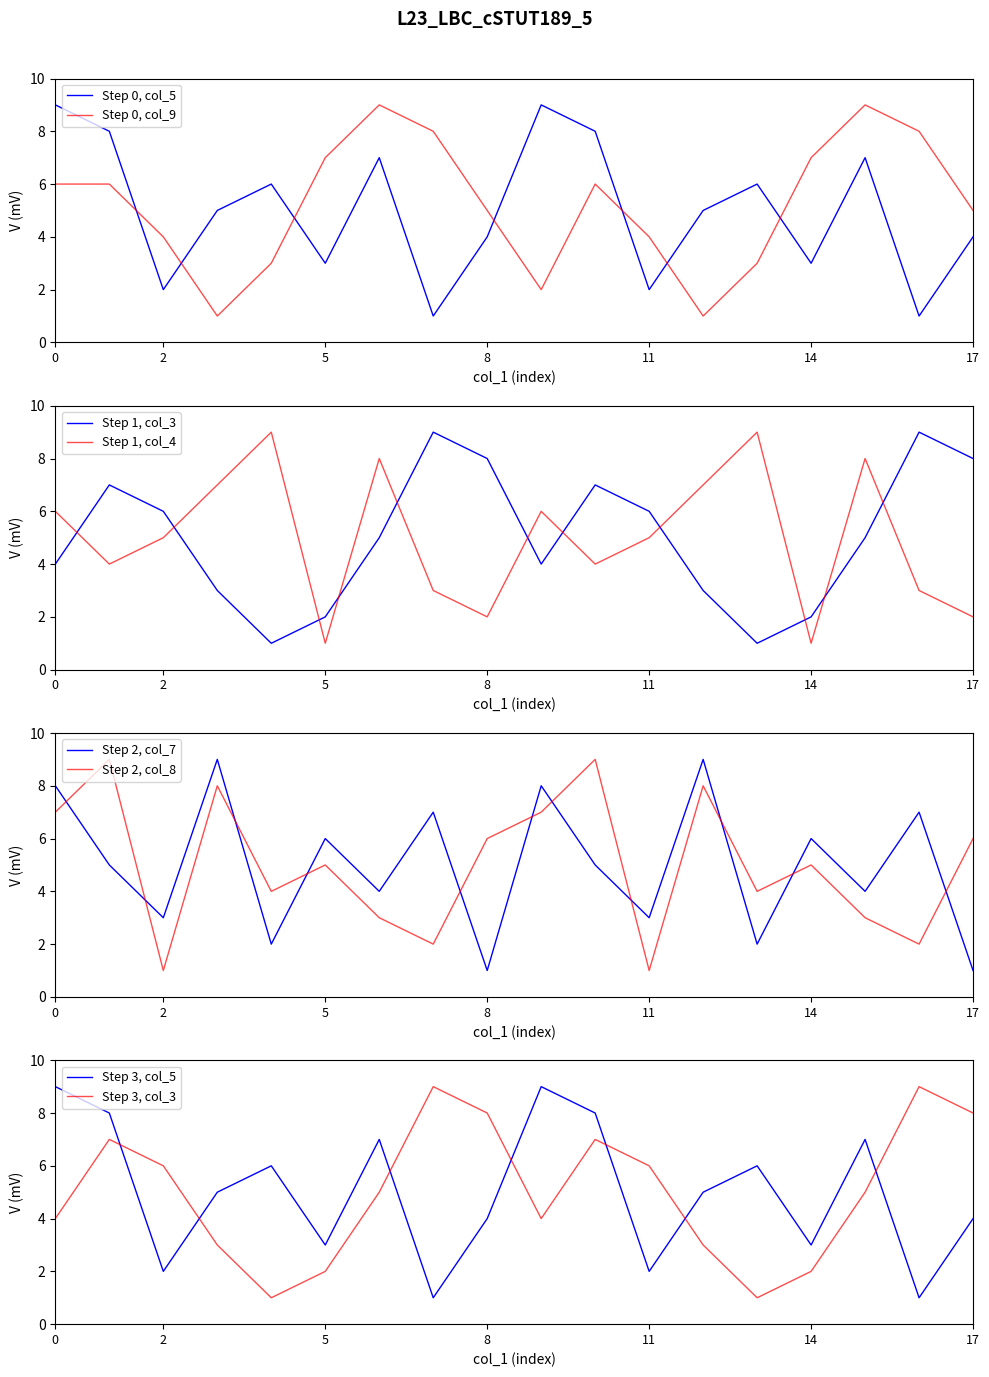

Where is the first local maximum for col_8?

1